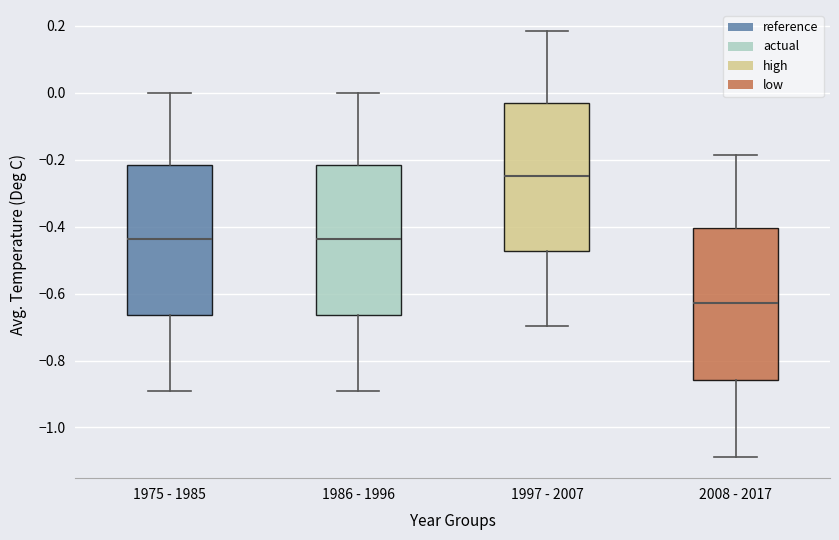

Where is the upper edge of the box for 1975 - 1985 on the y-axis? The values are not printed on the chart, so give them approximately, as read against the axis.

-0.22